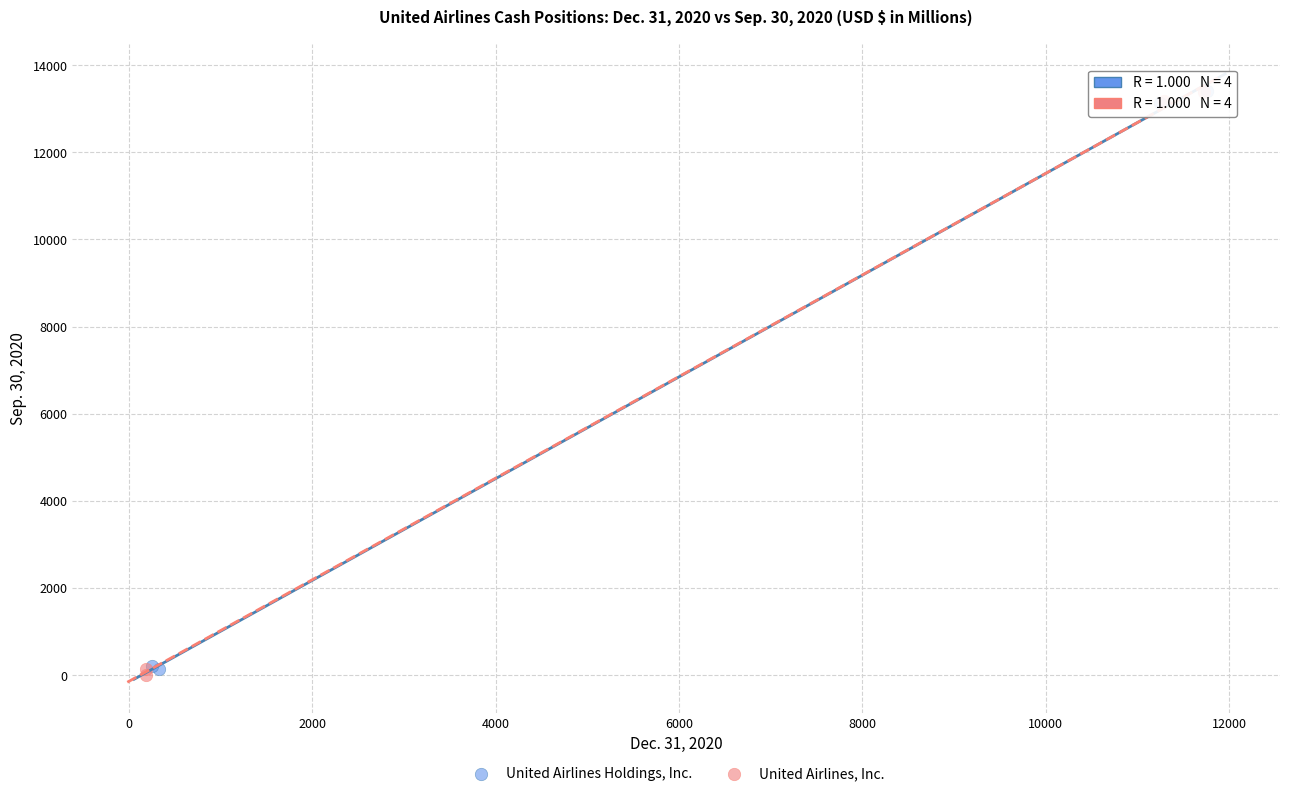

What are all the series names shown in the legend?

United Airlines Holdings, Inc., United Airlines, Inc.